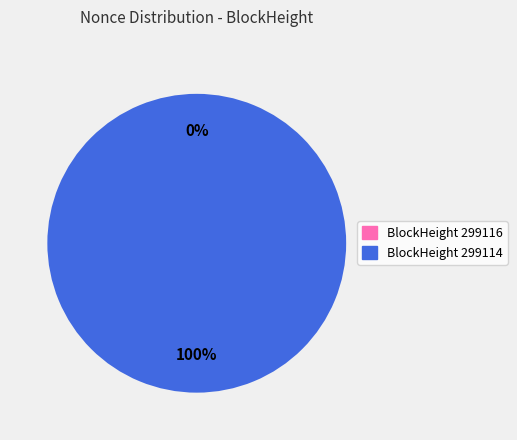

What percentage is the 299114 slice, to the nearest percent?

100%